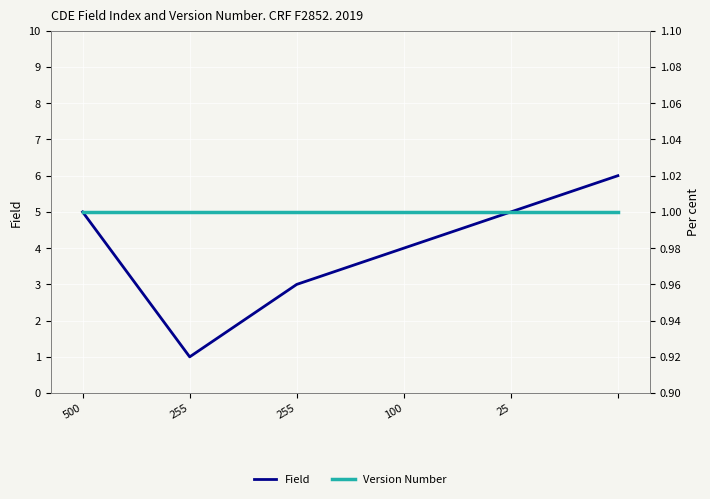

Read the Field value at 100.

4